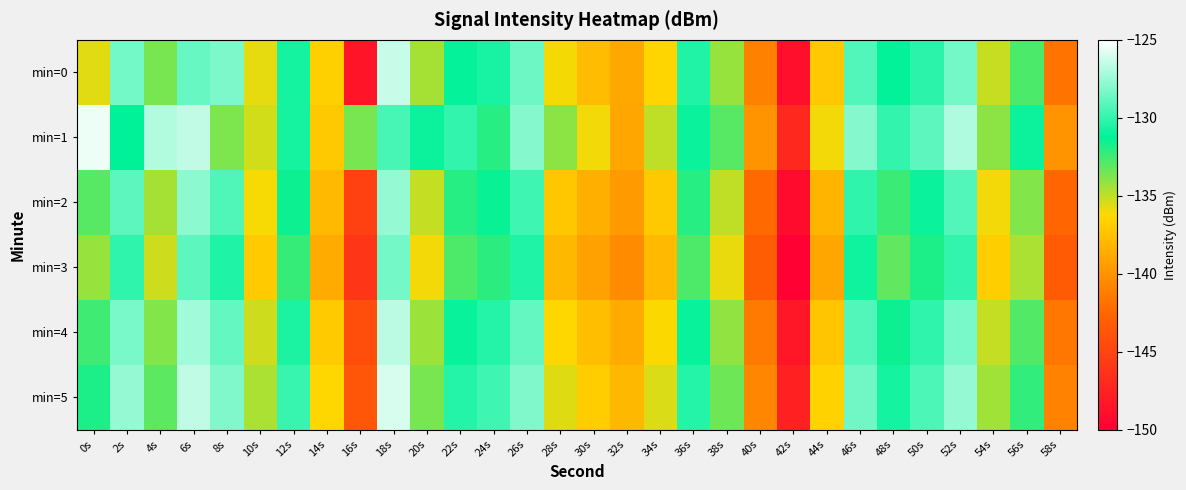

What is the total value across all series at 18s?

-764.6